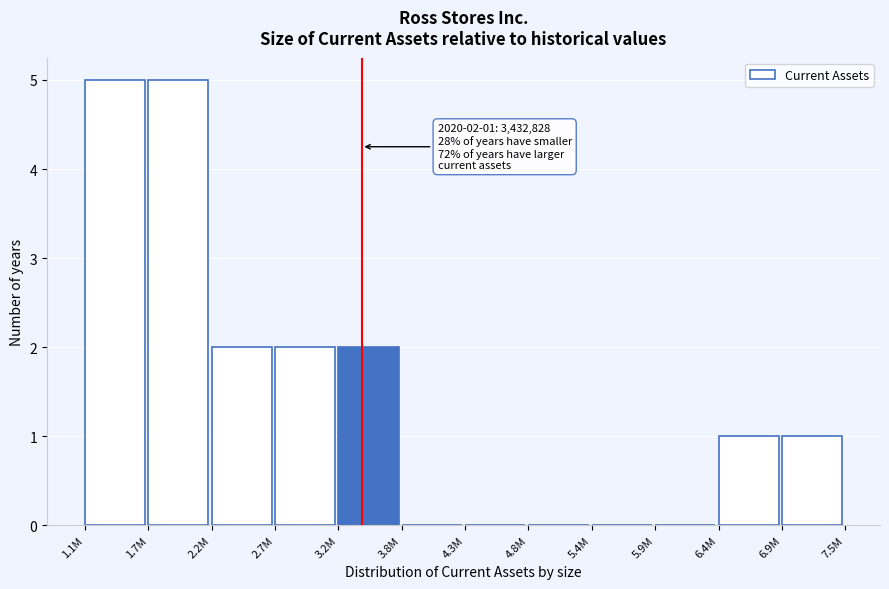

Reading left to right, list all the values displayed in this chart.

1.1M=5	1.7M=5	2.2M=2	2.7M=2	3.2M=2	3.8M=0	4.3M=0	4.8M=0	5.4M=0	5.9M=0	6.4M=1	6.9M=1